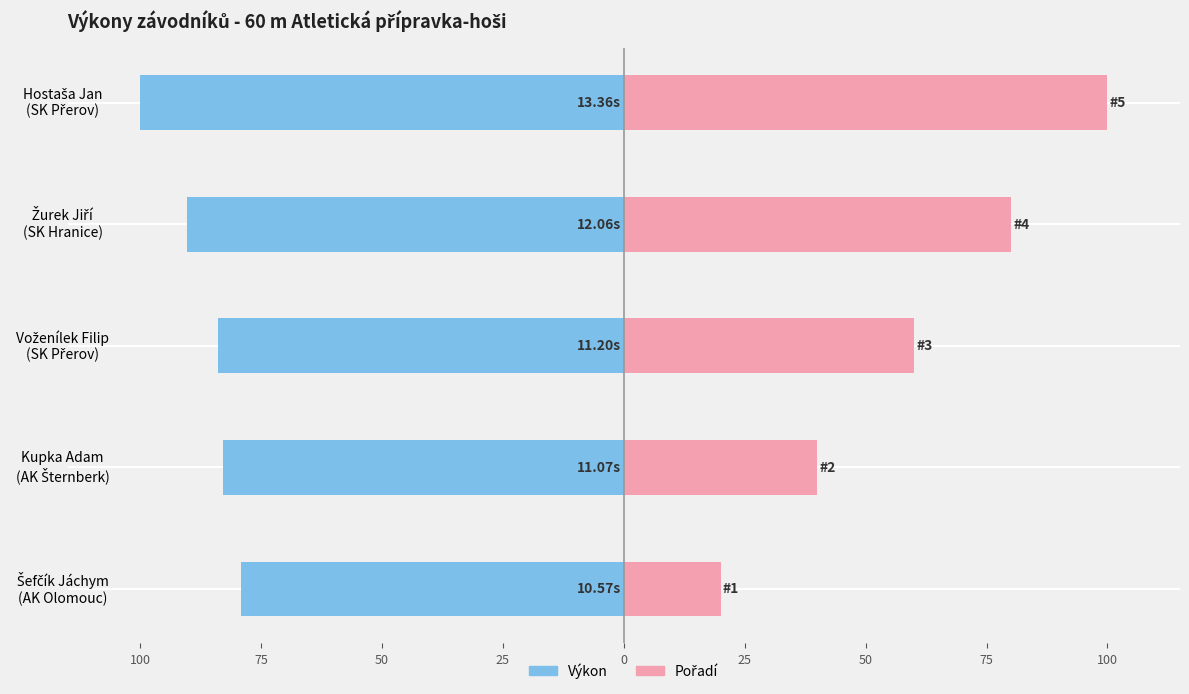

Which series has the largest range (max minus min)?

Pořadí (norm.)